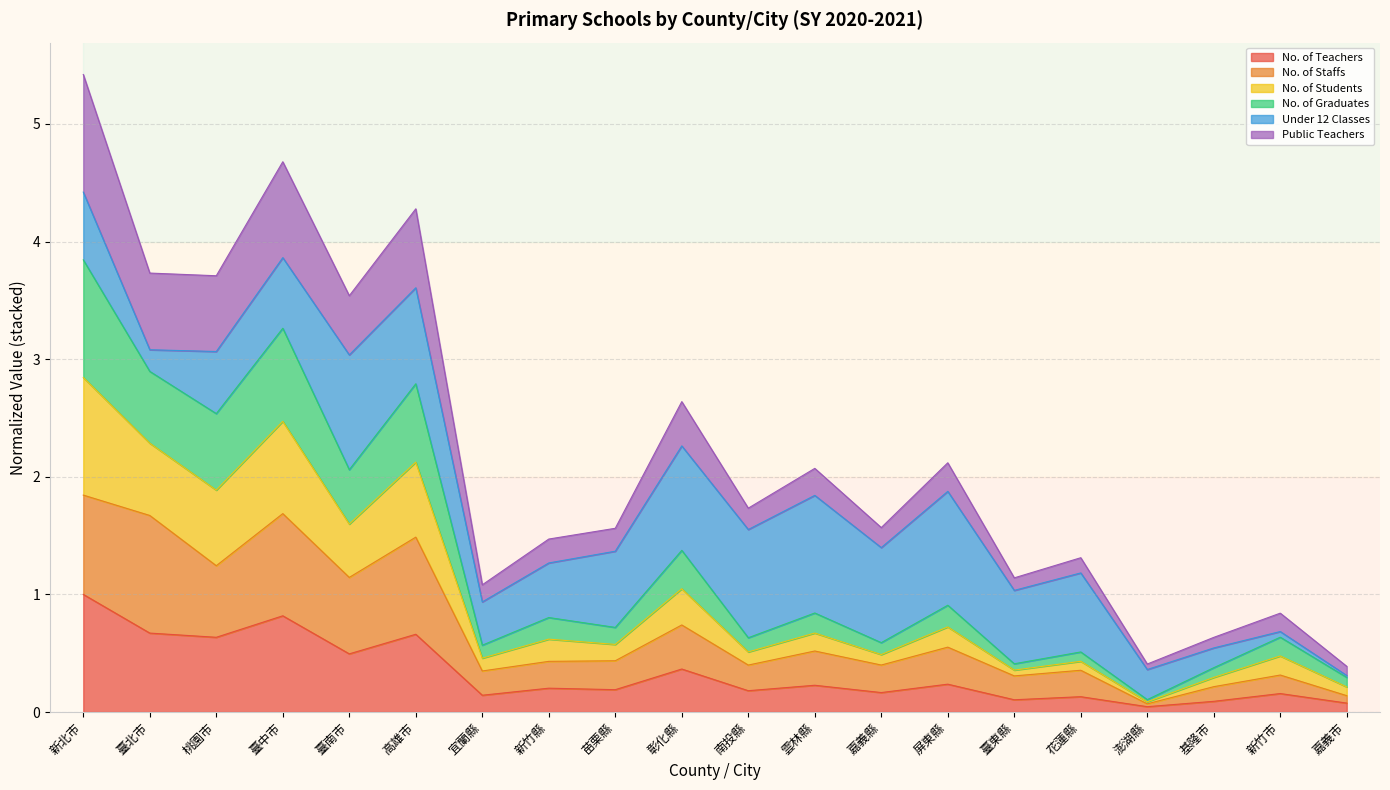

At how many categories does at least one series exceed 4?

3